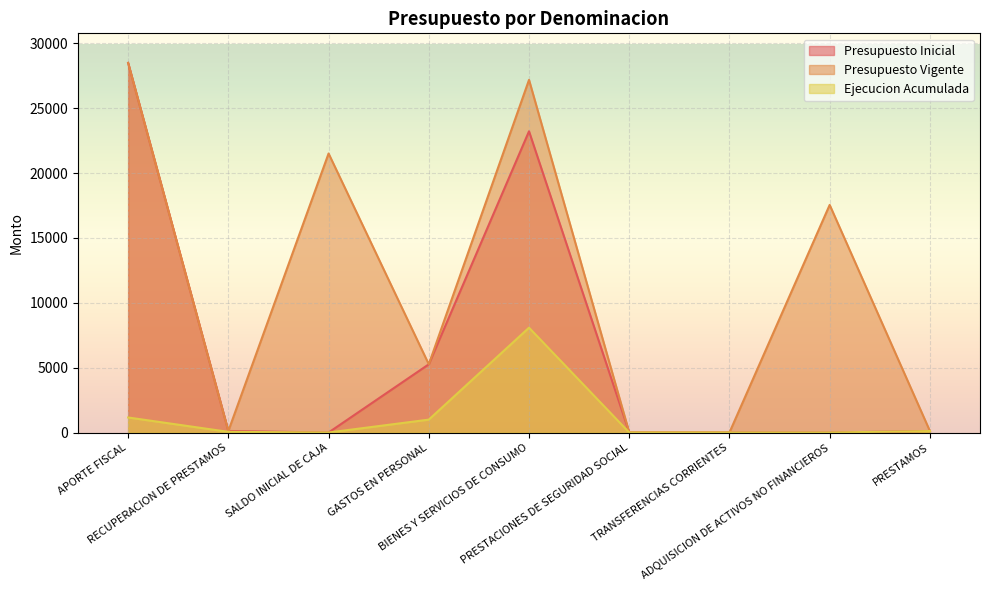

How many lines are shown in the chart?

3